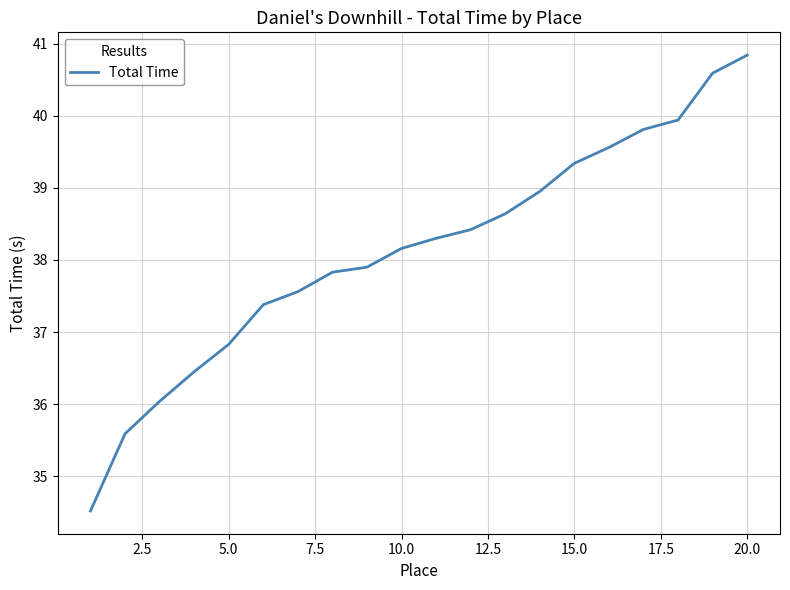

What is the difference between the maximum and minimum values?

6.3